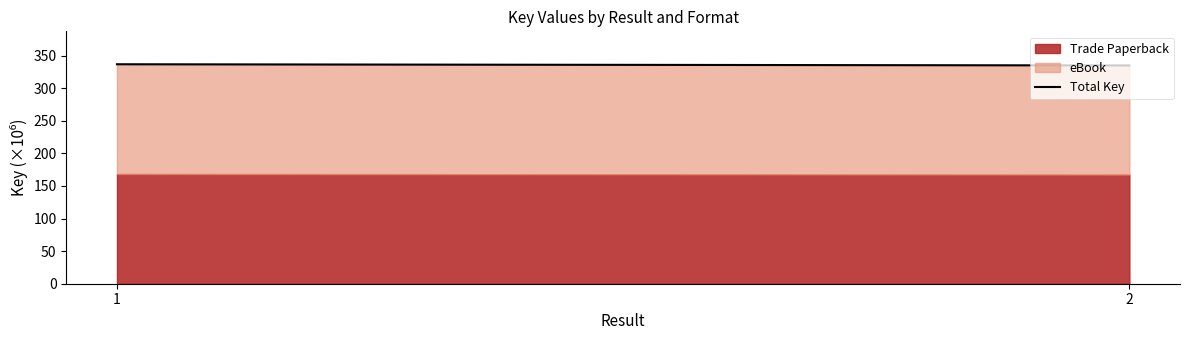

At which label is the value closest to 335?

2